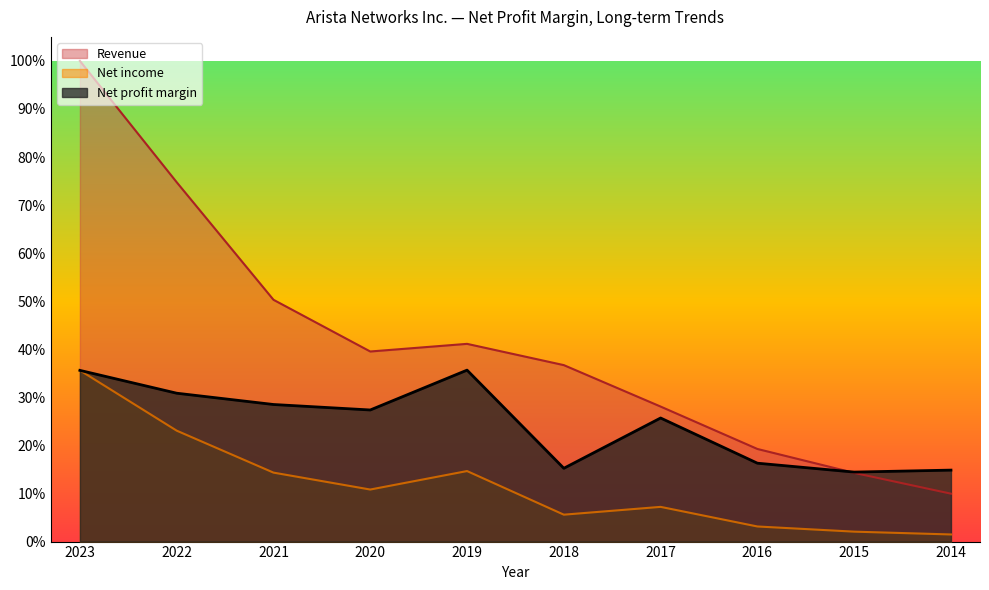

True or false: Net income and Revenue intersect in this chart.

False